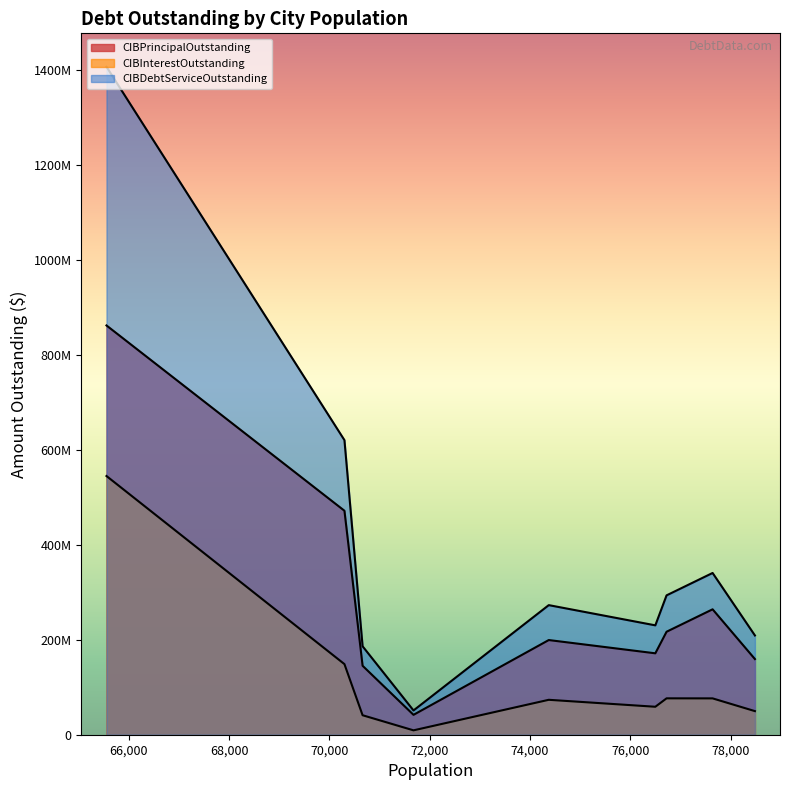

At how many categories does at least one series exceed 402616495?

2